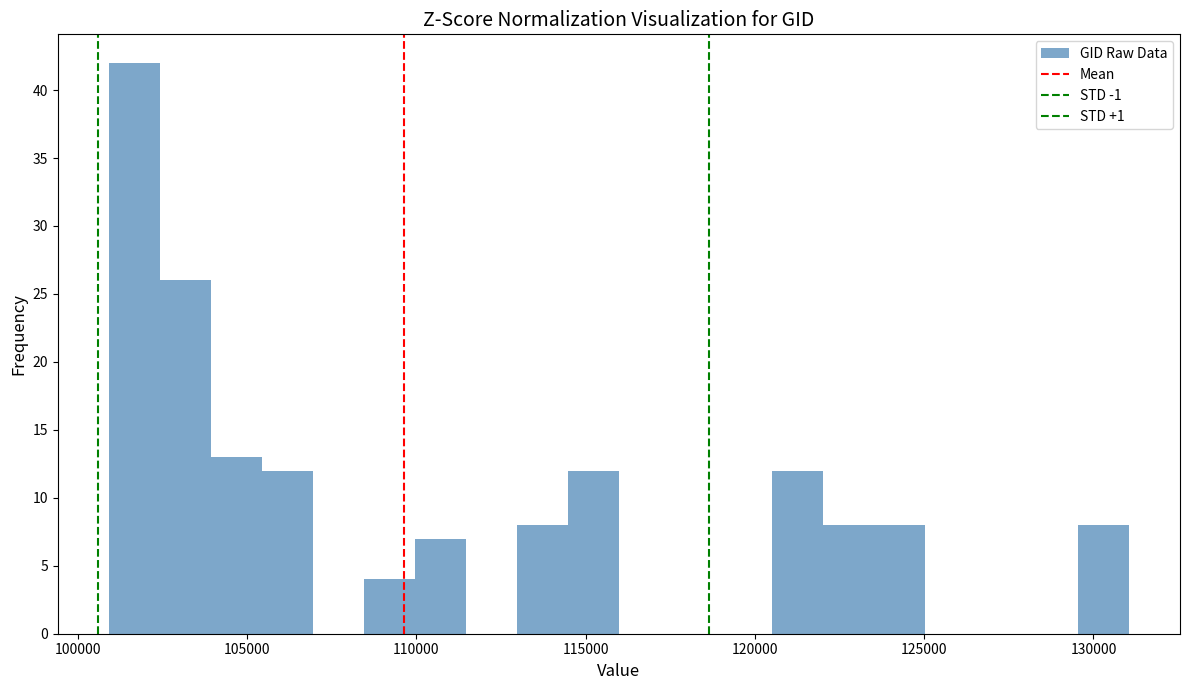

Read against the x-axis, roughly where is the centre of the tallest bar?

101500